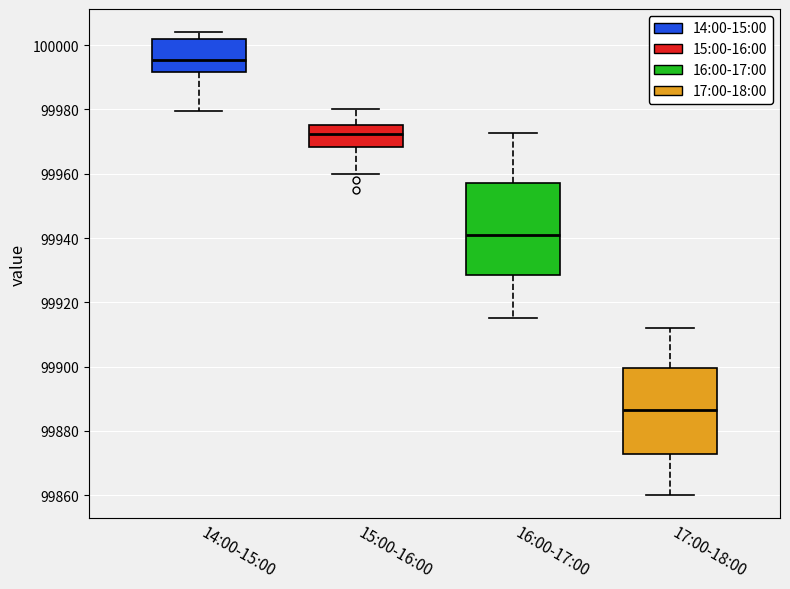

Reading left to right, read every box against the y-axis: the position of its median line, the range the box covers, and the ends of its whiskers. The values are not printed on the chart, so give them approximately, as read against the axis.

14:00-15:00: median 99996, box 99992 to 100002, whiskers 99980 to 100004
15:00-16:00: median 99972, box 99968 to 99976, whiskers 99960 to 99980
16:00-17:00: median 99942, box 99928 to 99958, whiskers 99916 to 99972
17:00-18:00: median 99886, box 99872 to 99900, whiskers 99860 to 99912